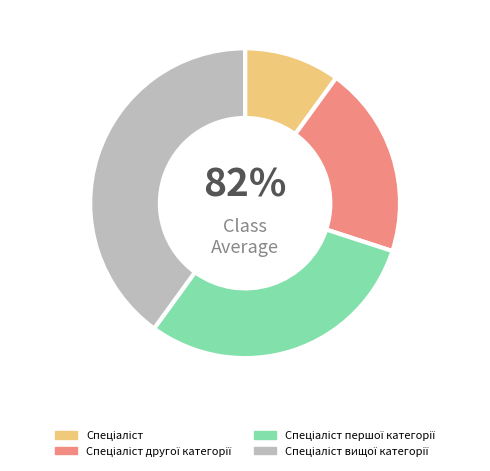

Rank the categories by value from lowest to highest.

Спеціаліст, Спеціаліст другої категорії, Спеціаліст першої категорії, Спеціаліст вищої категорії